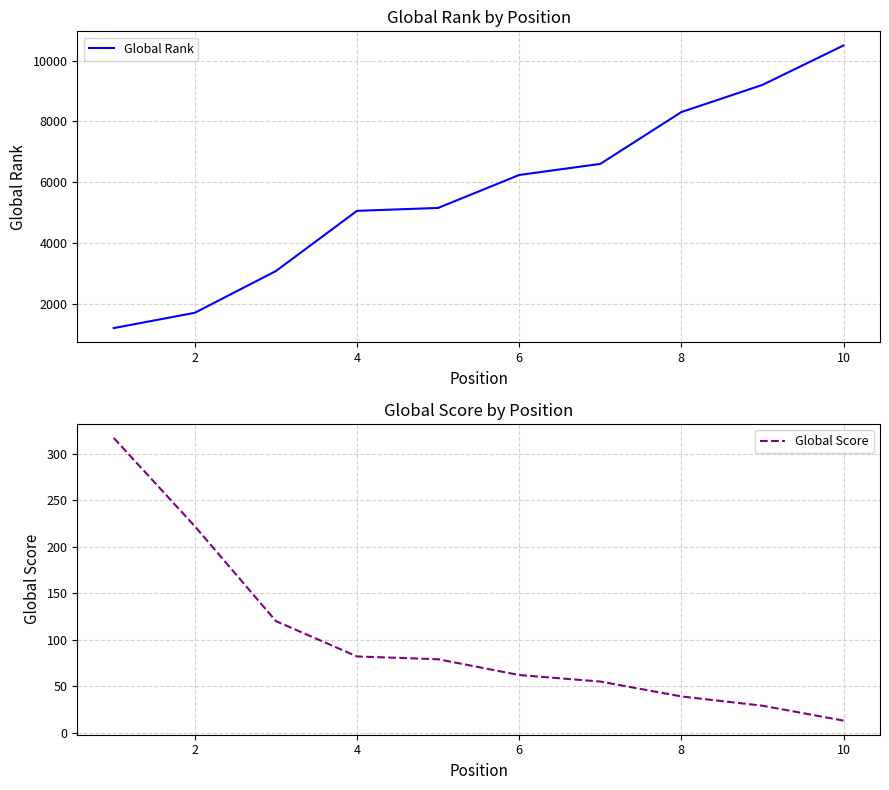

What is the highest value of the Global Rank series?

10497